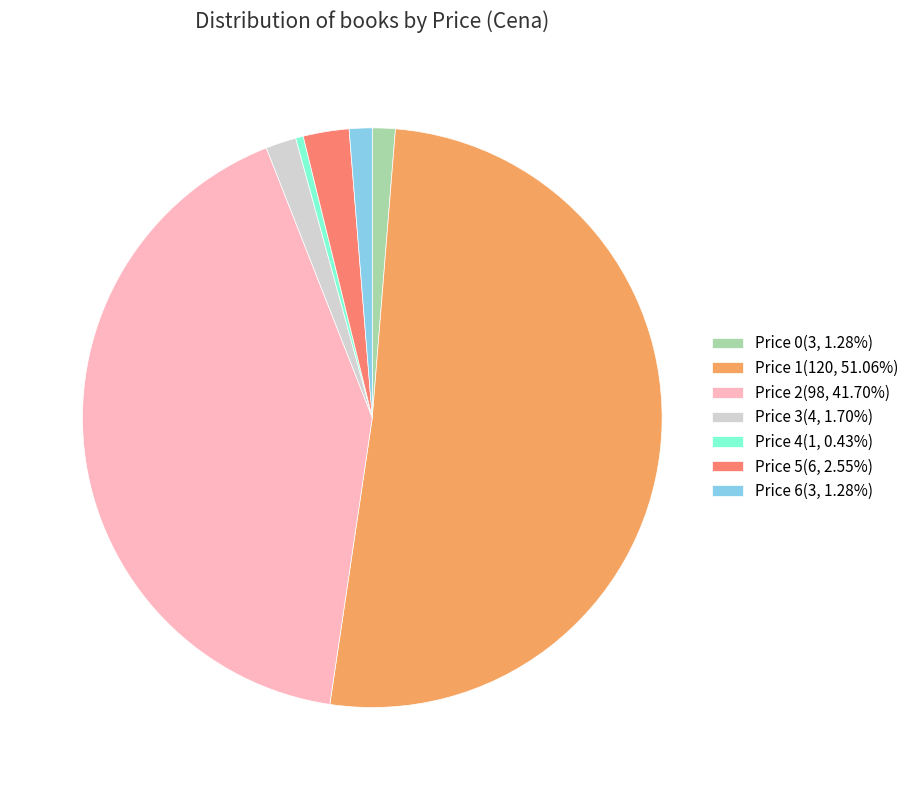

Is the sum of Price 0(3, 1.28%) and Price 2(98, 41.70%) greater than half?

No